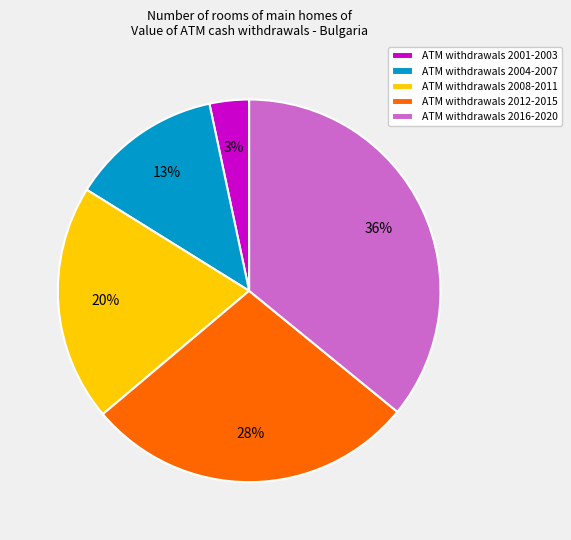

Is it true that ATM withdrawals 2008-2011 is 33% of the pie?

False